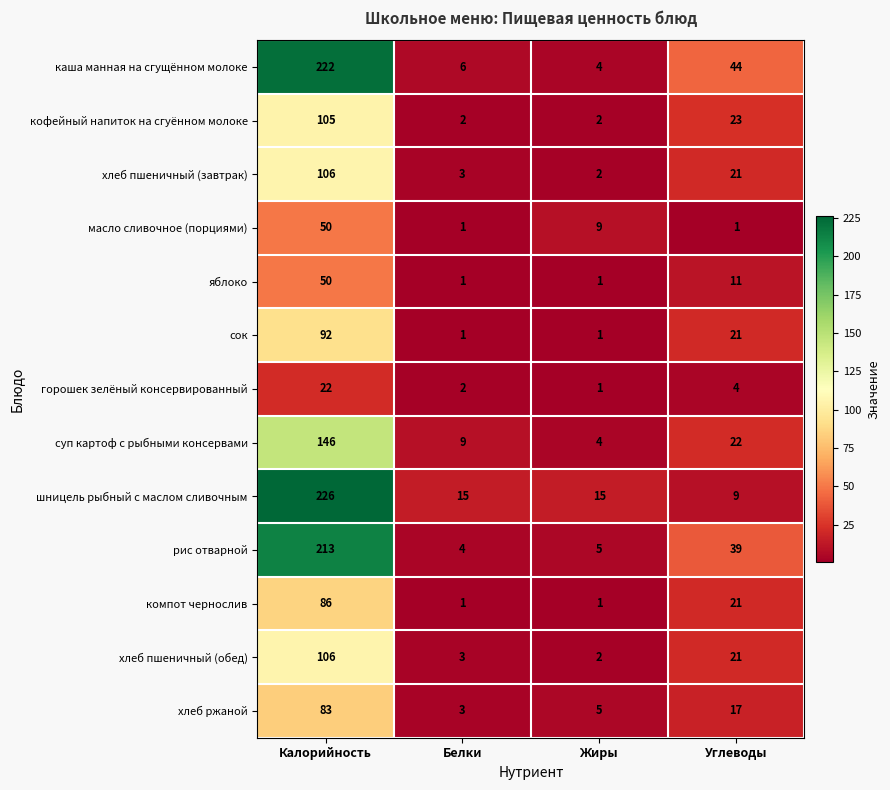

Which series has the largest range (max minus min)?

каша манная на сгущённом молоке